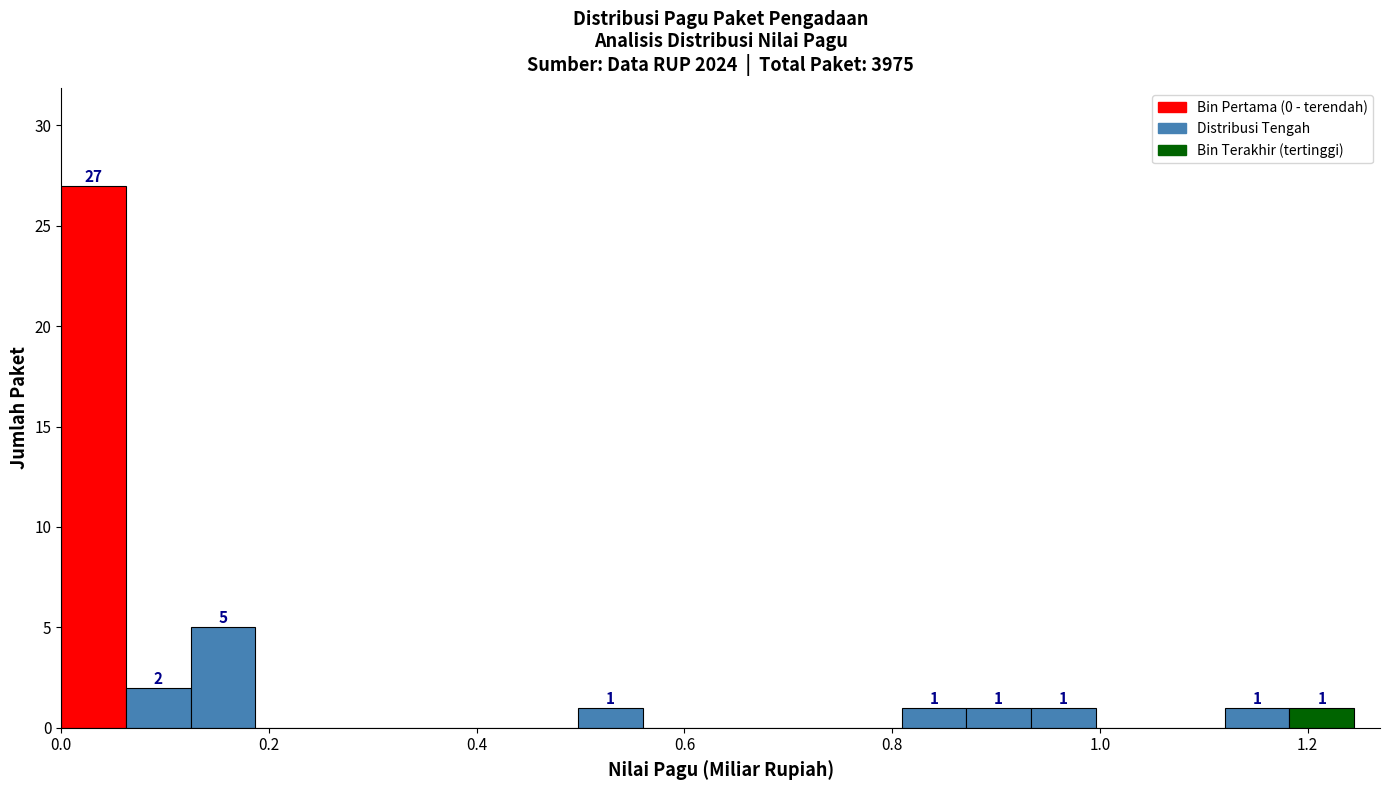

Read against the x-axis, roughly where is the centre of the tallest bar?

0.04